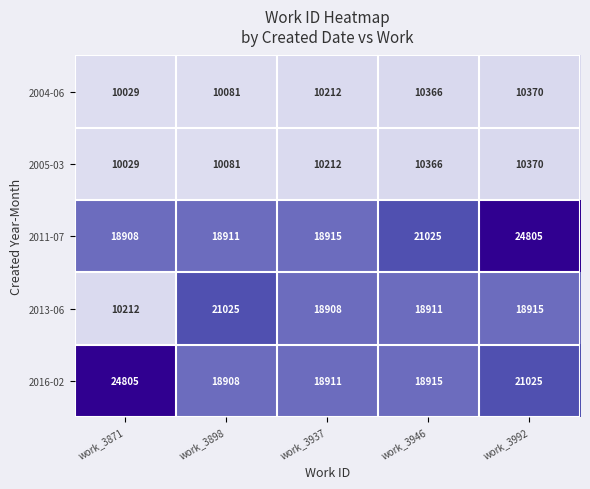

At which category is the sum across all series the highest?

work_3992